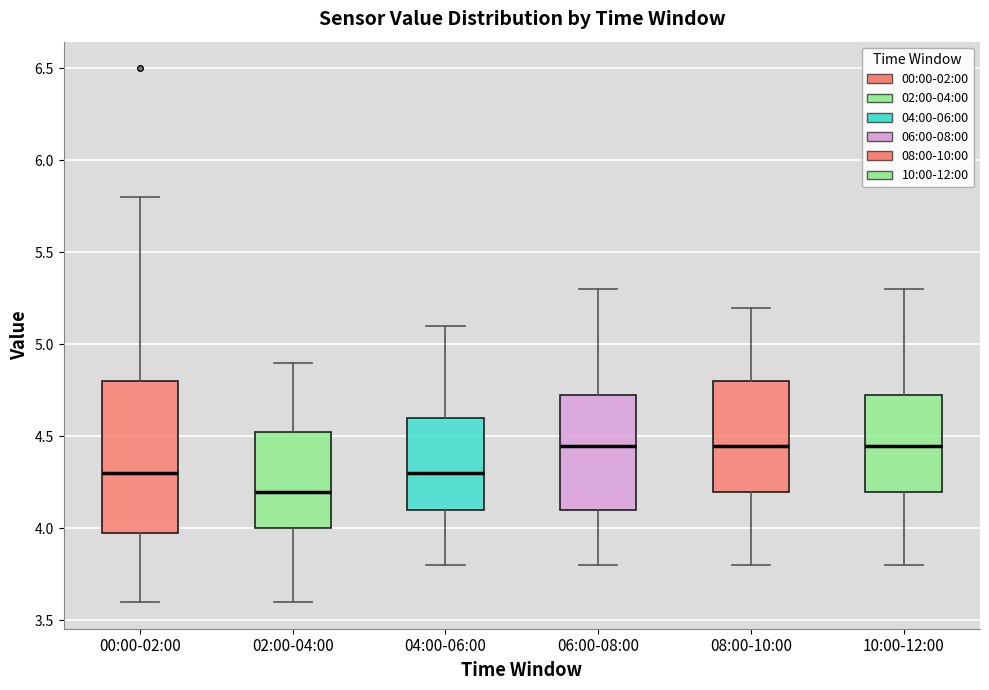

Reading left to right, read every box against the y-axis: the position of its median line, the range the box covers, and the ends of its whiskers. The values are not printed on the chart, so give them approximately, as read against the axis.

00:00-02:00: median 4.30, box 4.00 to 4.80, whiskers 3.60 to 5.80
02:00-04:00: median 4.20, box 4.00 to 4.55, whiskers 3.60 to 4.90
04:00-06:00: median 4.30, box 4.10 to 4.60, whiskers 3.80 to 5.10
06:00-08:00: median 4.45, box 4.10 to 4.75, whiskers 3.80 to 5.30
08:00-10:00: median 4.45, box 4.20 to 4.80, whiskers 3.80 to 5.20
10:00-12:00: median 4.45, box 4.20 to 4.75, whiskers 3.80 to 5.30